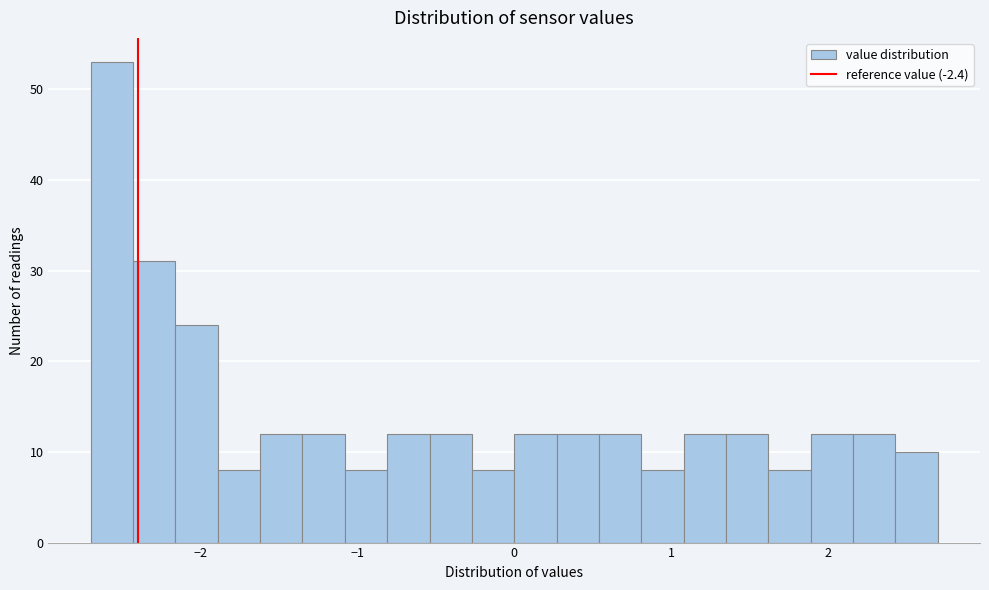

Read against the x-axis, roughly where is the centre of the tallest bar?

-2.6